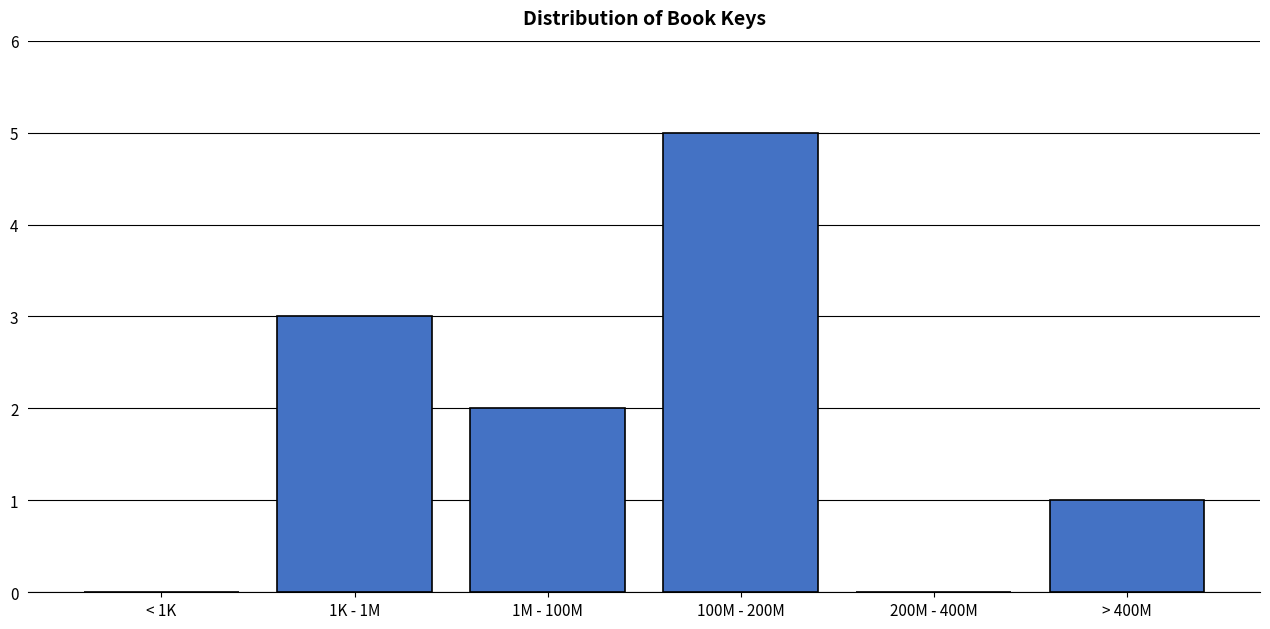

Reading left to right, list all the values displayed in this chart.

< 1K=0	1K - 1M=3	1M - 100M=2	100M - 200M=5	200M - 400M=0	> 400M=1